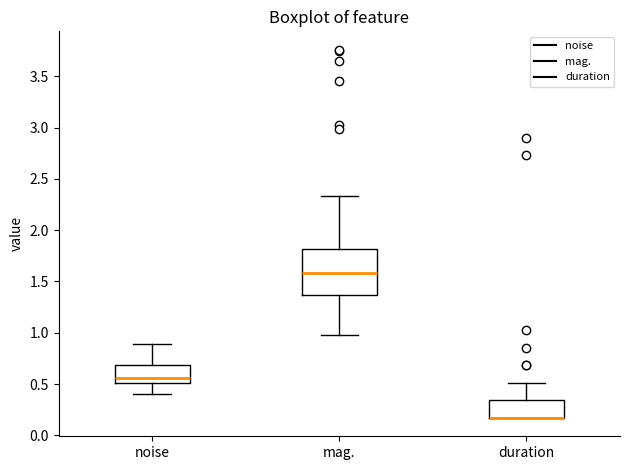

Reading left to right, read every box against the y-axis: the position of its median line, the range the box covers, and the ends of its whiskers. The values are not printed on the chart, so give them approximately, as read against the axis.

noise: median 0.55, box 0.50 to 0.70, whiskers 0.40 to 0.90
mag.: median 1.60, box 1.35 to 1.80, whiskers 1.00 to 2.35
duration: median 0.15 (drawn on the box's lower edge), box 0.15 to 0.35, whiskers 0.15 to 0.50